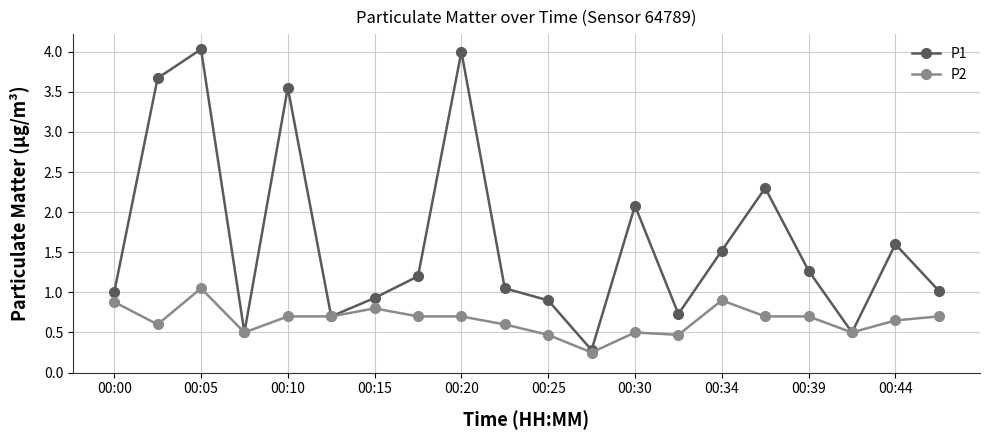

True or false: P1 has more than 2 points higher than both neighbors.

True